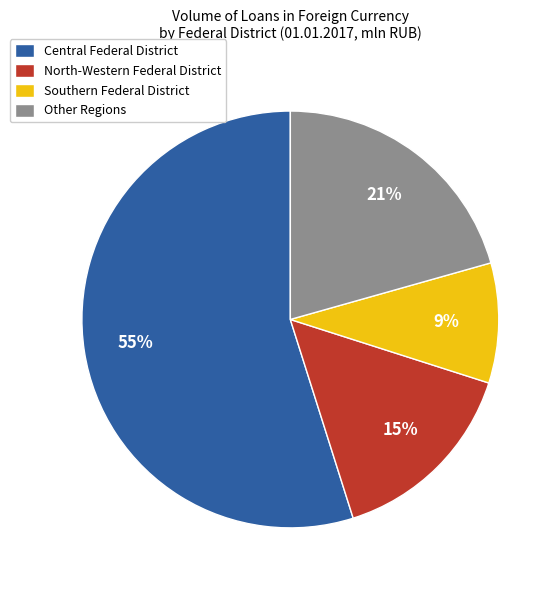

What is the smallest slice in the pie chart?

Southern Federal District